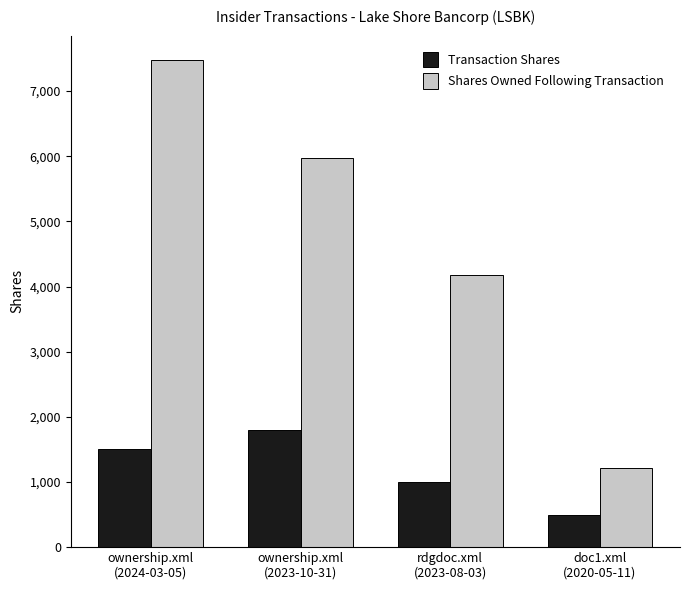

What is the difference between the maximum and minimum values in the Shares Owned Following Transaction series?

6260